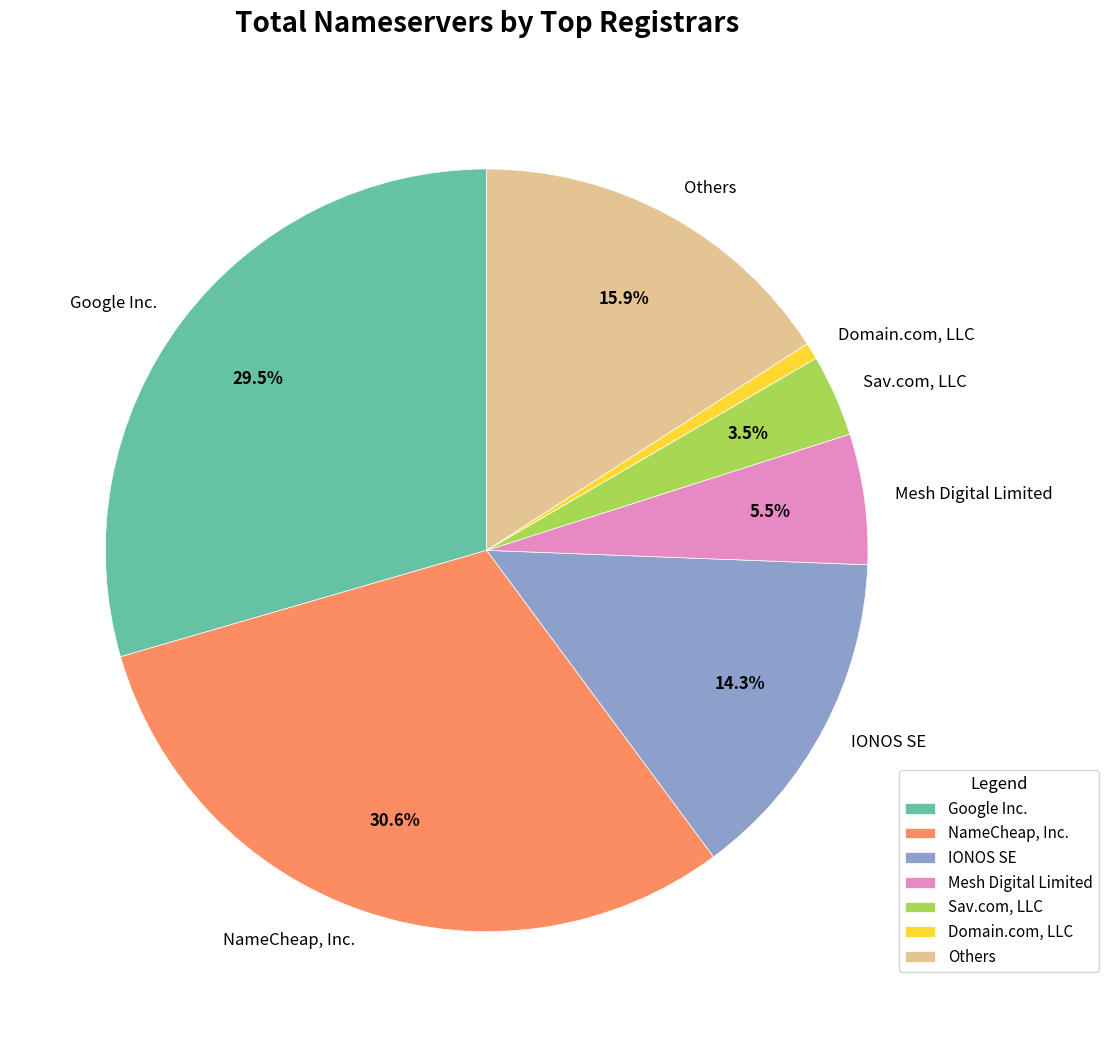

Rank the categories by value from lowest to highest.

Domain.com, LLC, Sav.com, LLC, Mesh Digital Limited, IONOS SE, Others, Google Inc., NameCheap, Inc.